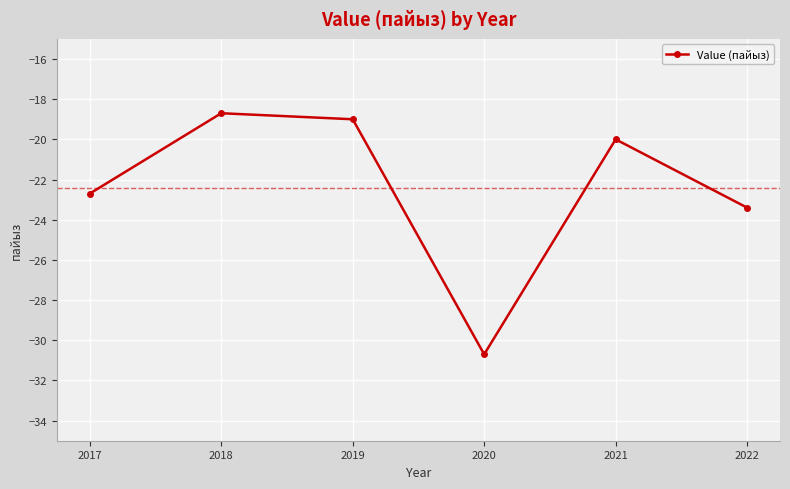

List the labels in order of value, smallest first.

2020, 2022, 2017, 2021, 2019, 2018